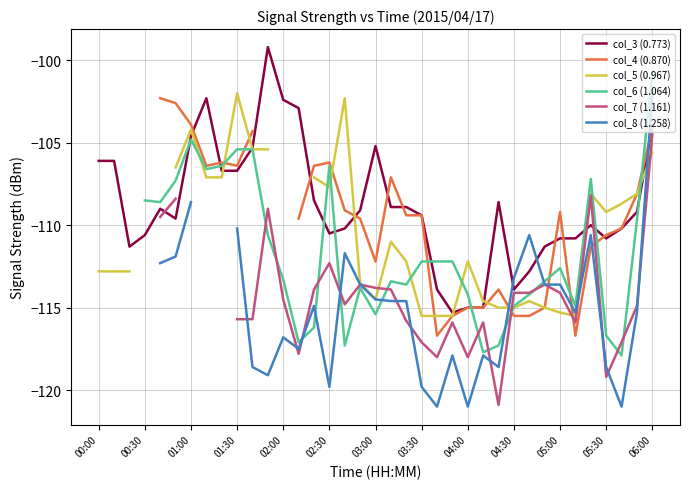

What is the total value across all series at 06:00?

-621.0